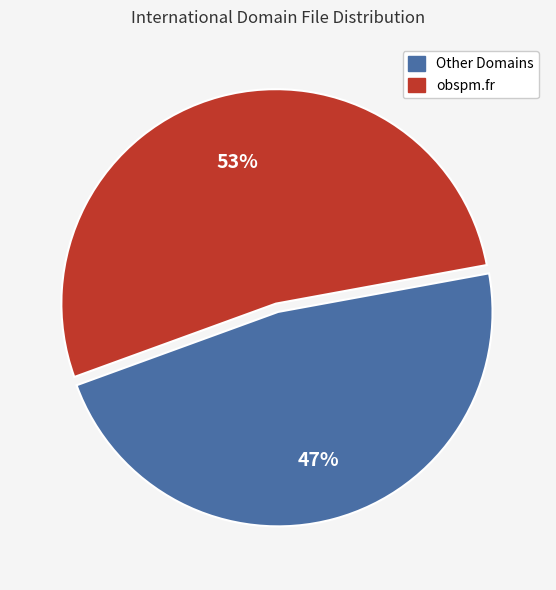

Which has a higher value, Other Domains or obspm.fr?

obspm.fr